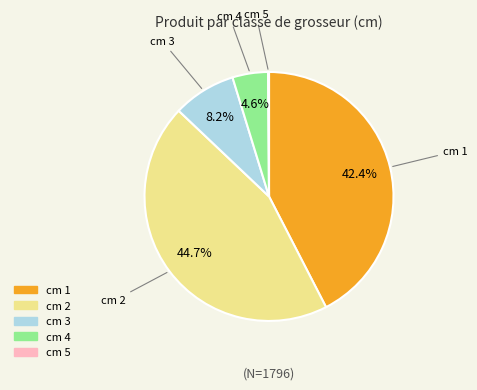

Is there any slice that represents more than half of the pie?

No